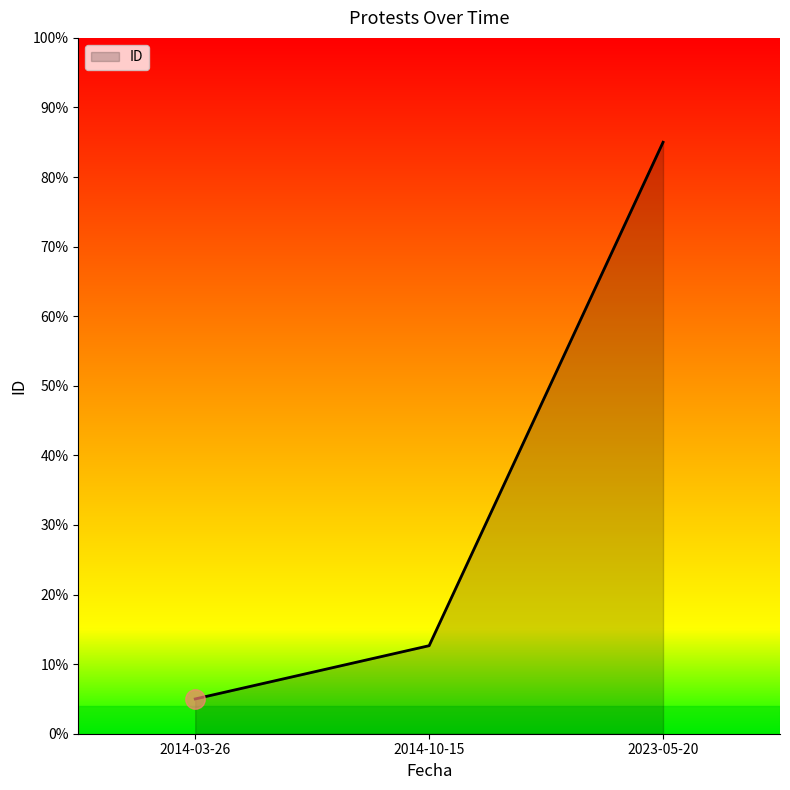

What is the average value?

0.3